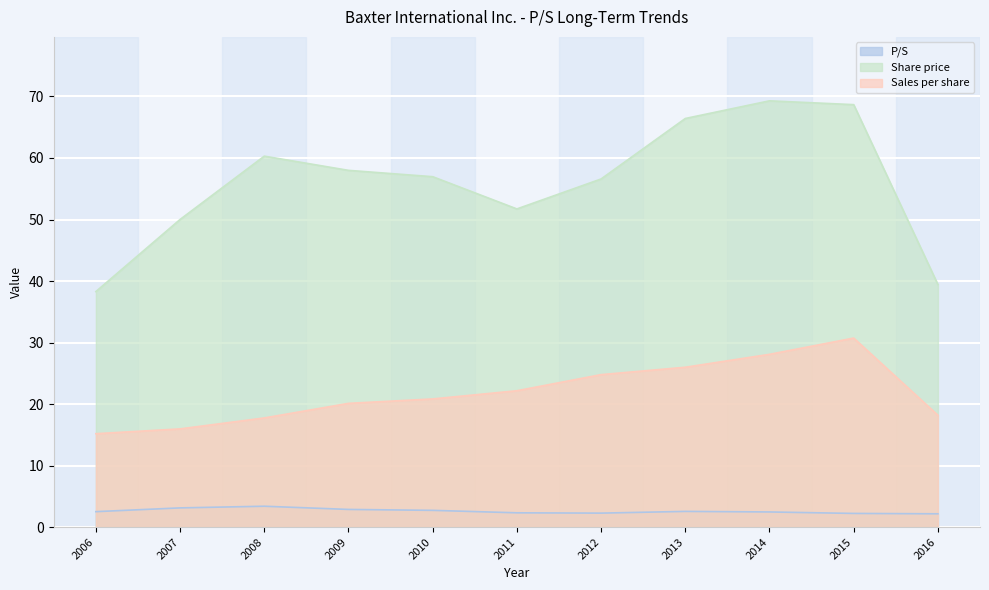

How many values in the Share price series exceed 56?

7